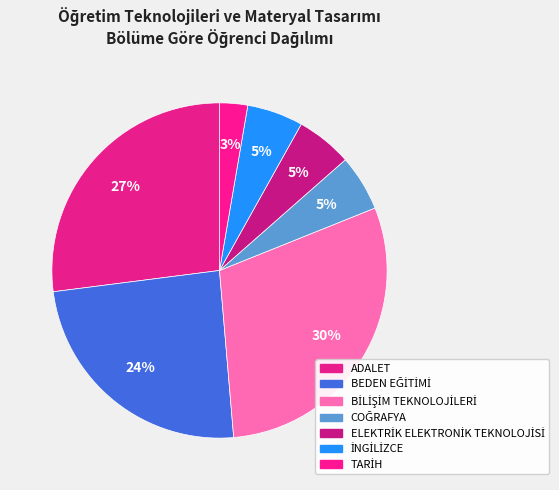

Count the number of slices in the pie.

7